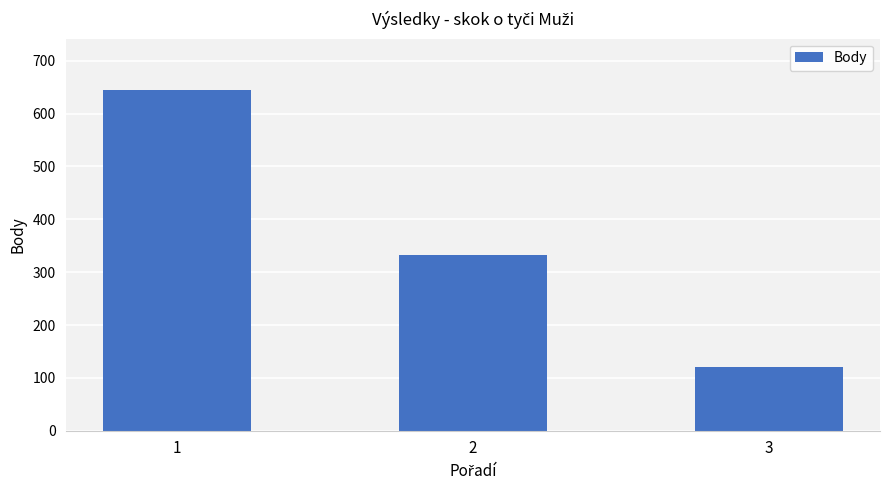

The value at 2 is 545. True or false?

False